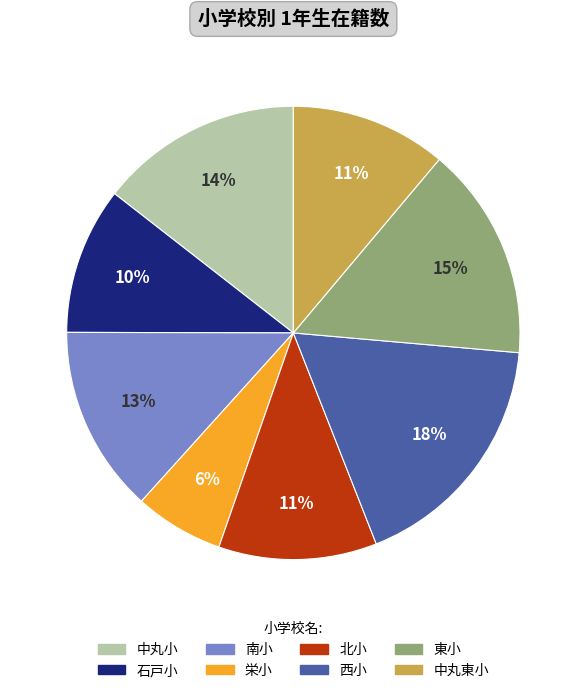

Which category has the biggest portion of the pie?

西小